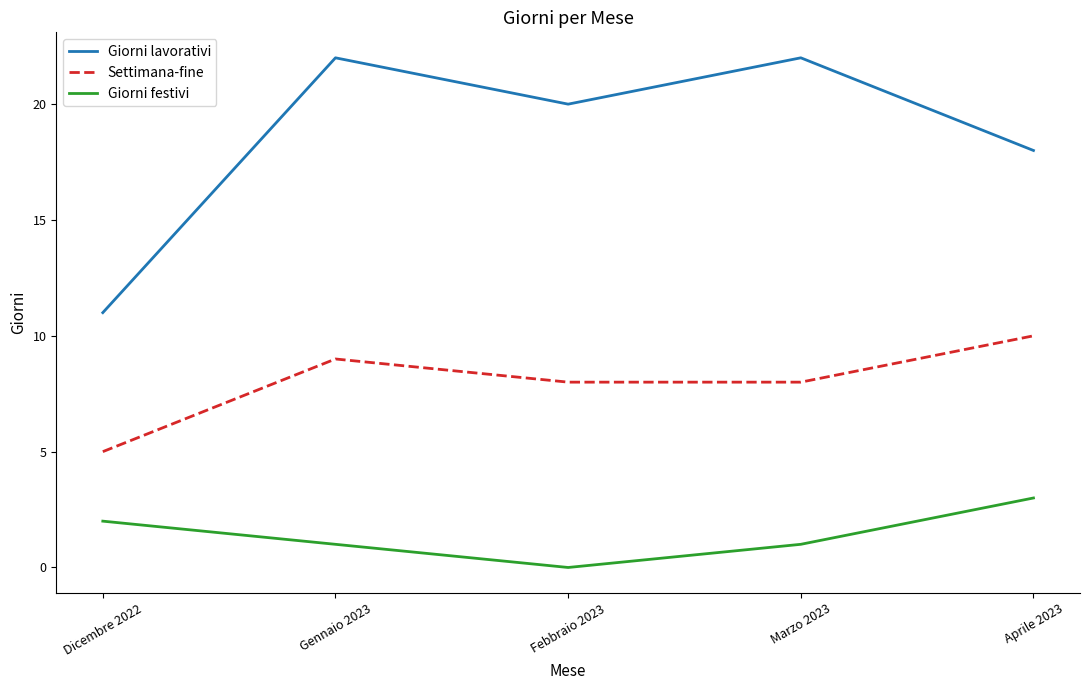

Rank the series at Dicembre 2022 from highest to lowest value.

Giorni lavorativi, Settimana-fine, Giorni festivi